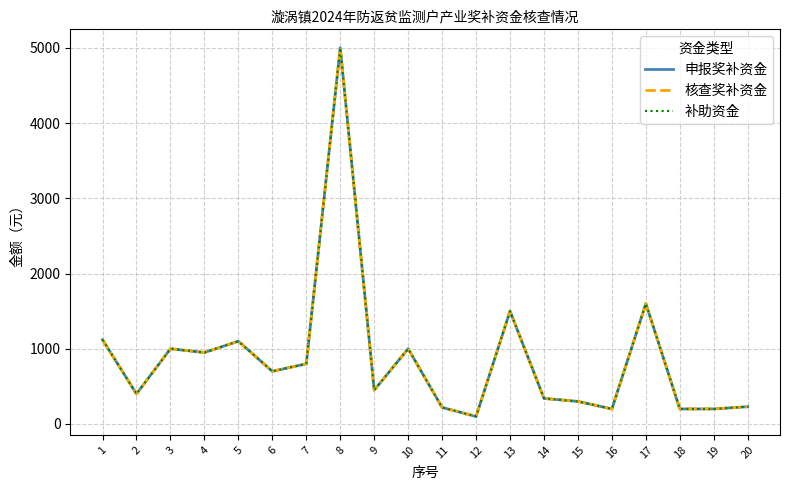

Reading left to right, transcribe all the data shown in this chart.

申报奖补资金: 1120	400	1000	950	1100	700	800	5000	450	1000	220	100	1500	340	300	200	1600	200	200	230
核查奖补资金: 1120	400	1000	950	1100	700	800	5000	450	1000	220	100	1500	340	300	200	1600	200	200	230
补助资金: 1120	400	1000	950	1100	700	800	5000	450	1000	220	100	1500	340	300	200	1600	200	200	230